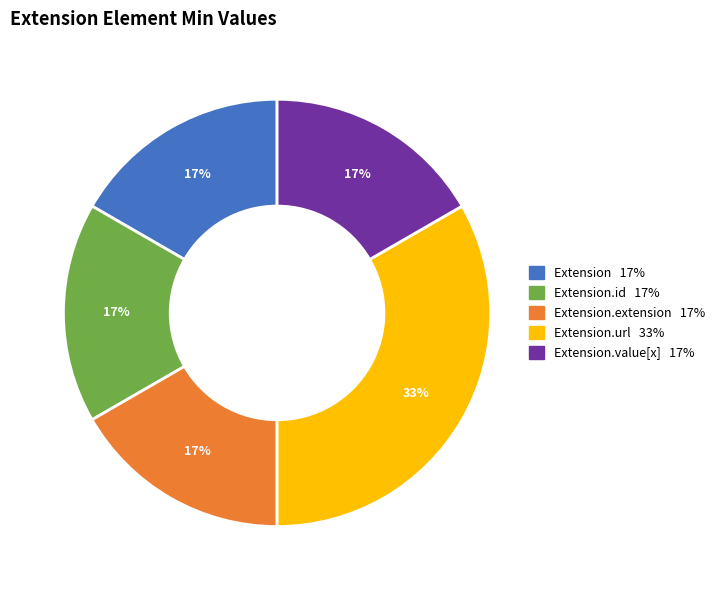

To the nearest percent, what is the average slice percentage?

20%